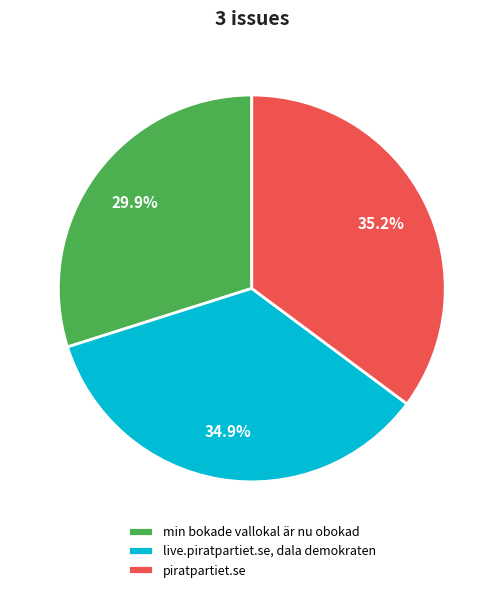

Which has a higher value, piratpartiet.se or min bokade vallokal är nu obokad?

piratpartiet.se